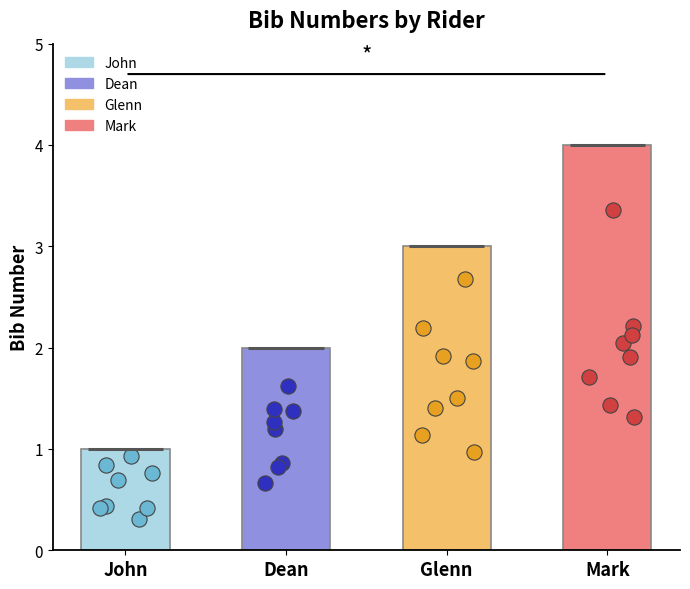

What is the change in value from Dean to Mark?

+2